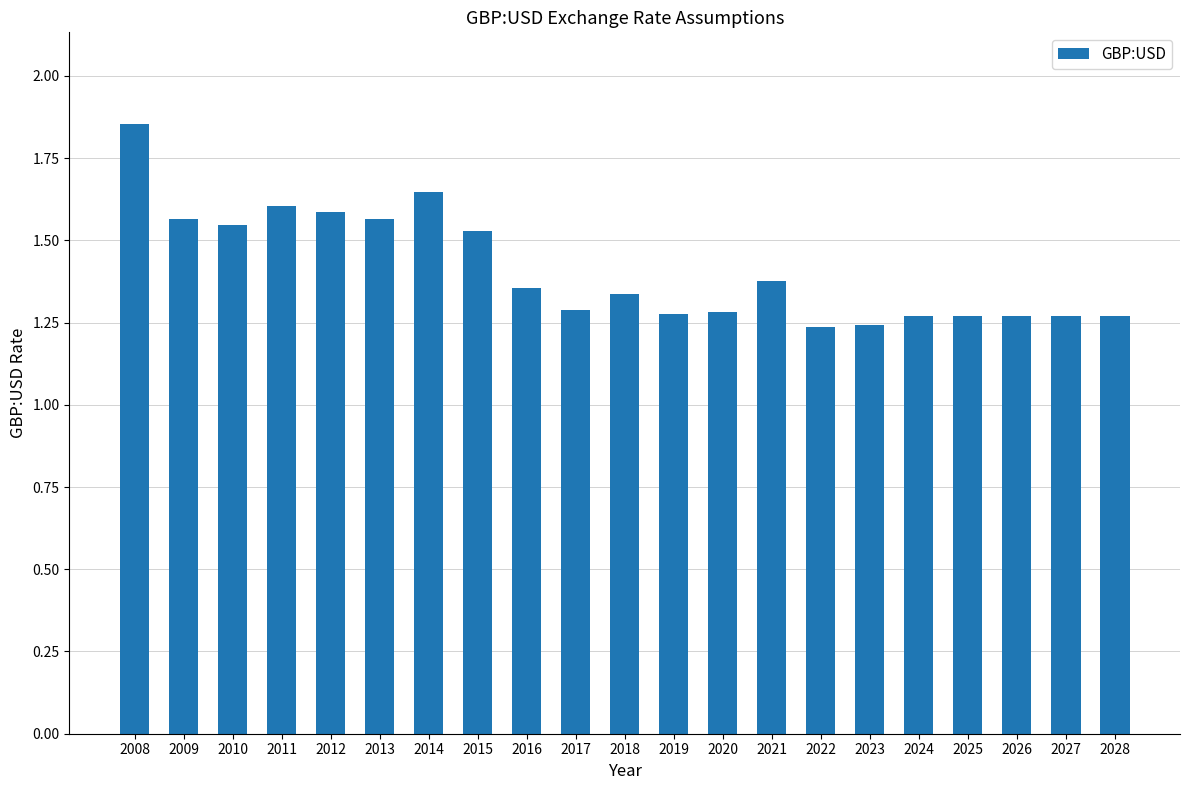

What is the difference between the values at 2015 and 2027?

0.3